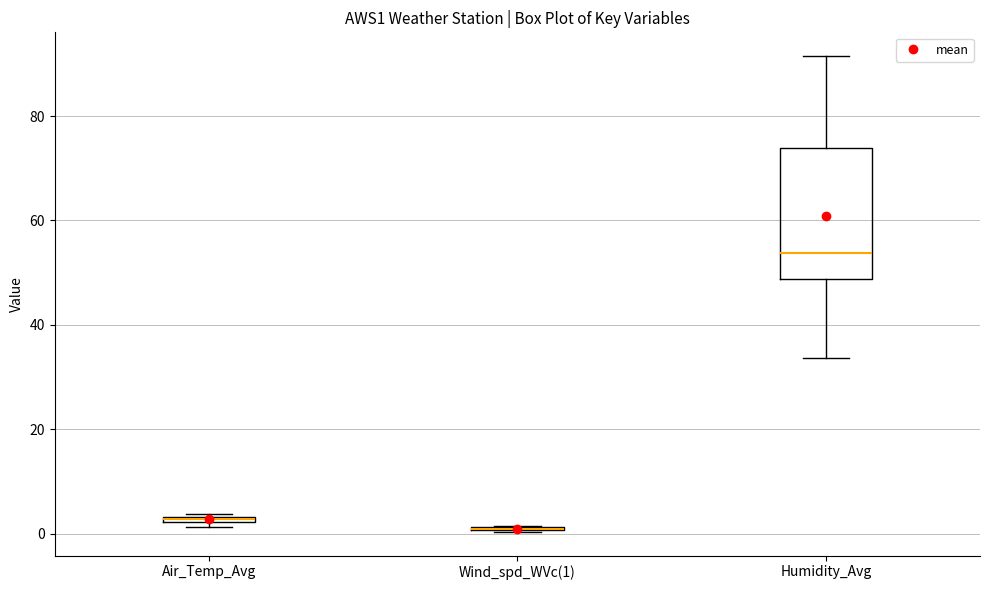

Comparing the boxes themselves (not the whiskers), which one is the tallest?

Humidity_Avg